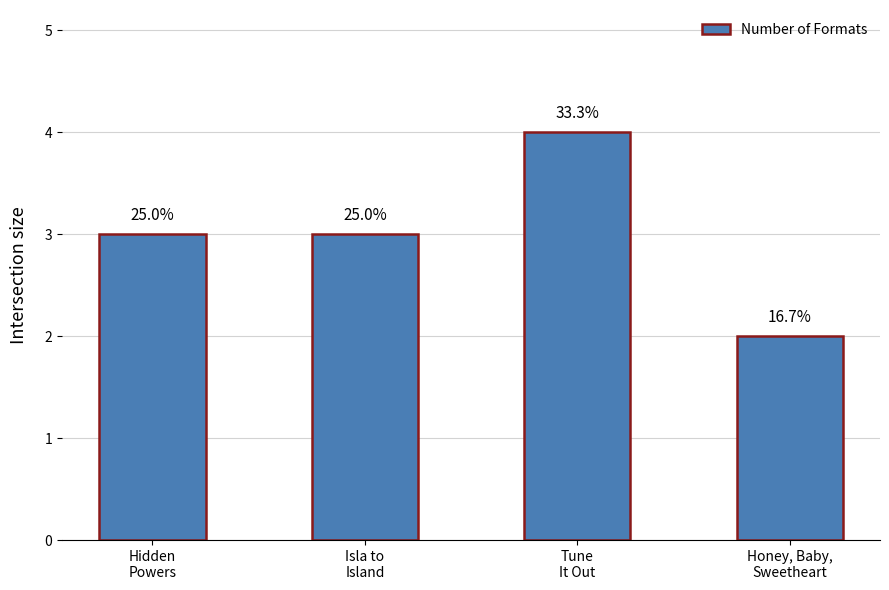

Rank the categories by value from highest to lowest.

Tune
It Out, Hidden
Powers, Isla to
Island, Honey, Baby,
Sweetheart